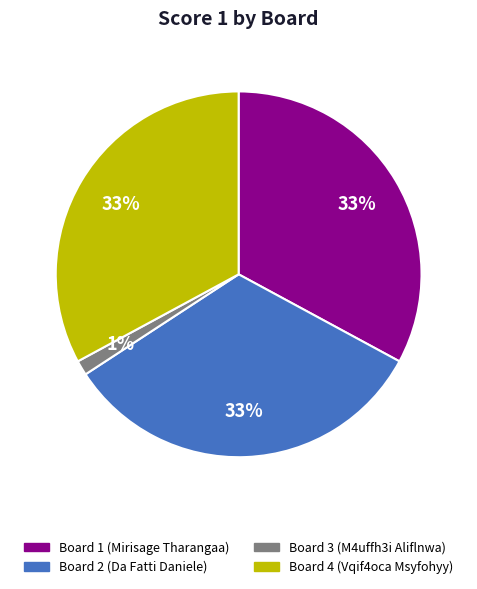

To the nearest percent, what is the average slice percentage?

25%